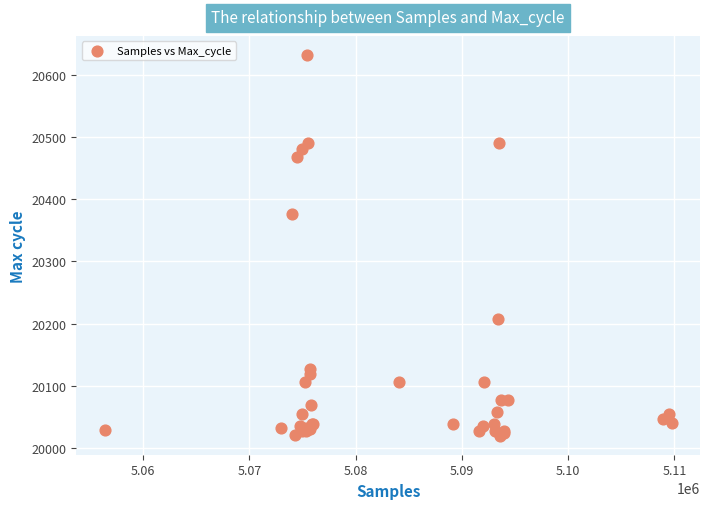

What Y value in the scatter plot is closest to 20326?

20376